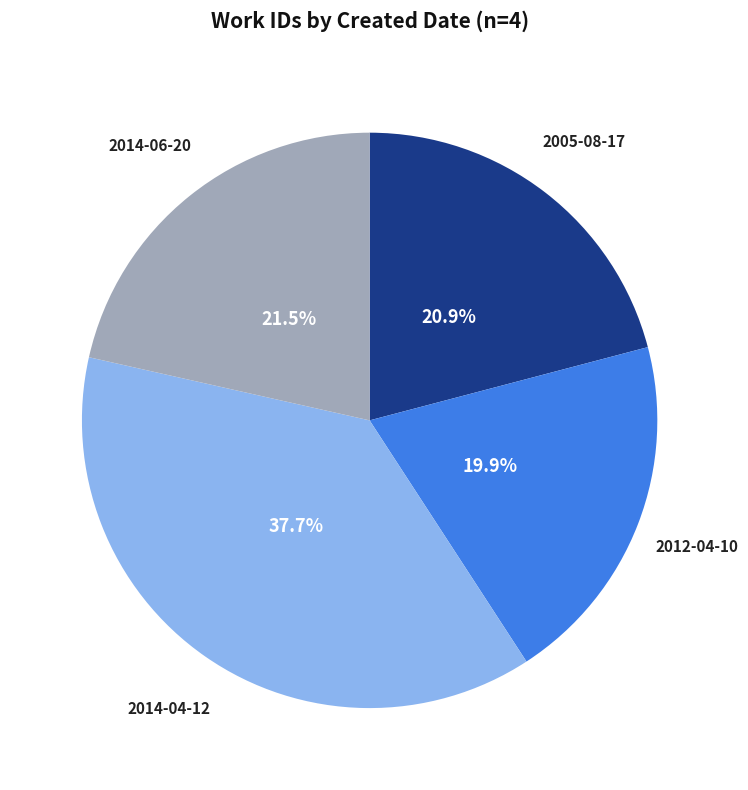

Does 2014-06-20 represent more than half of the total?

No